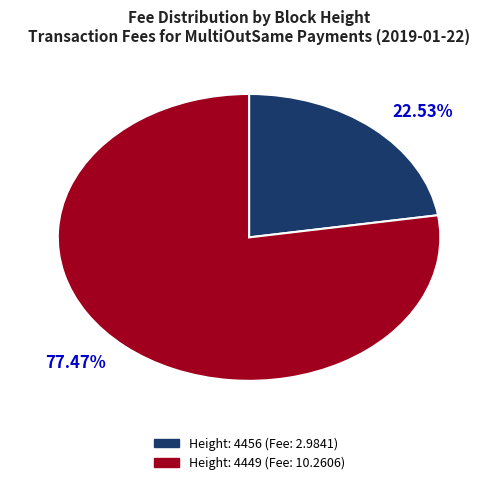

Is there a majority slice in this chart?

Yes